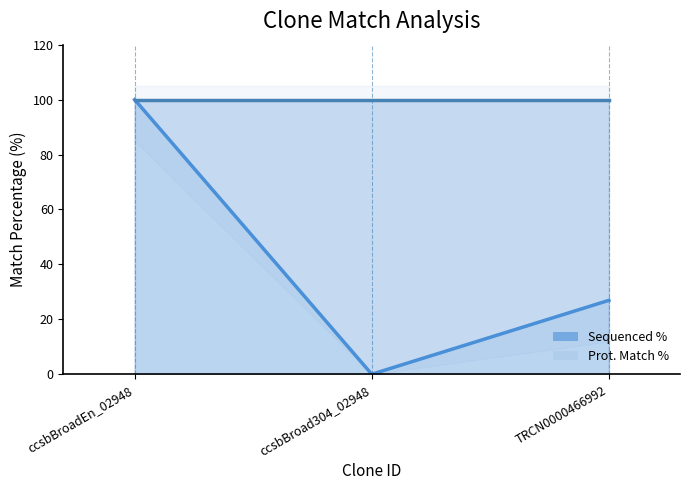

The chart shows a value of 26.9 at TRCN0000466992. True or false?

True